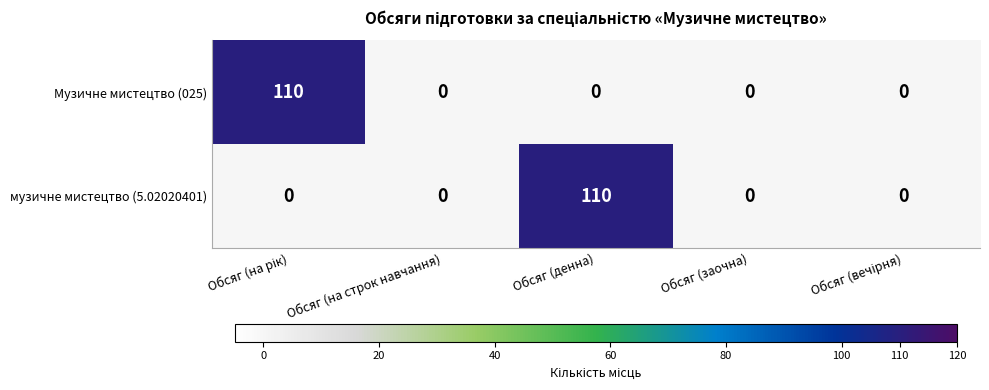

What is the average value of the музичне мистецтво (5.02020401) series?

22